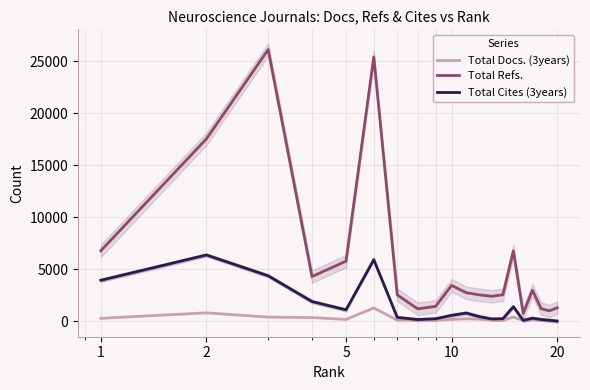

What is the average value of the Total Cites (3years) series?

1422